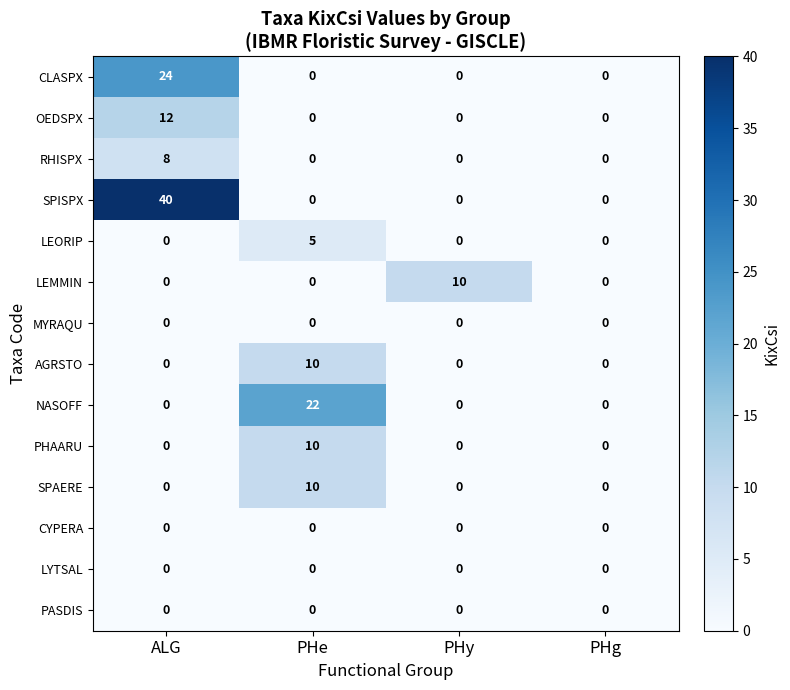

At which category is the sum across all series the highest?

ALG